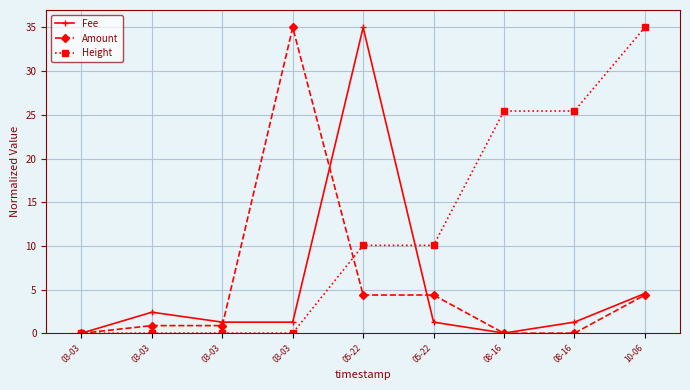

Count the number of data series in this chart.

3